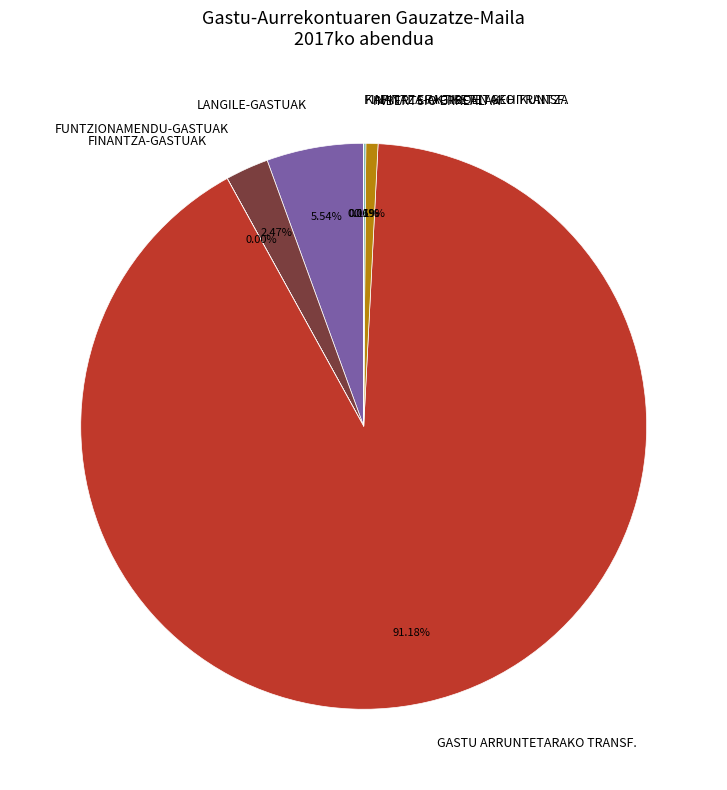

Between LANGILE-GASTUAK and INBERTSIO ERREALAK, which is larger?

LANGILE-GASTUAK